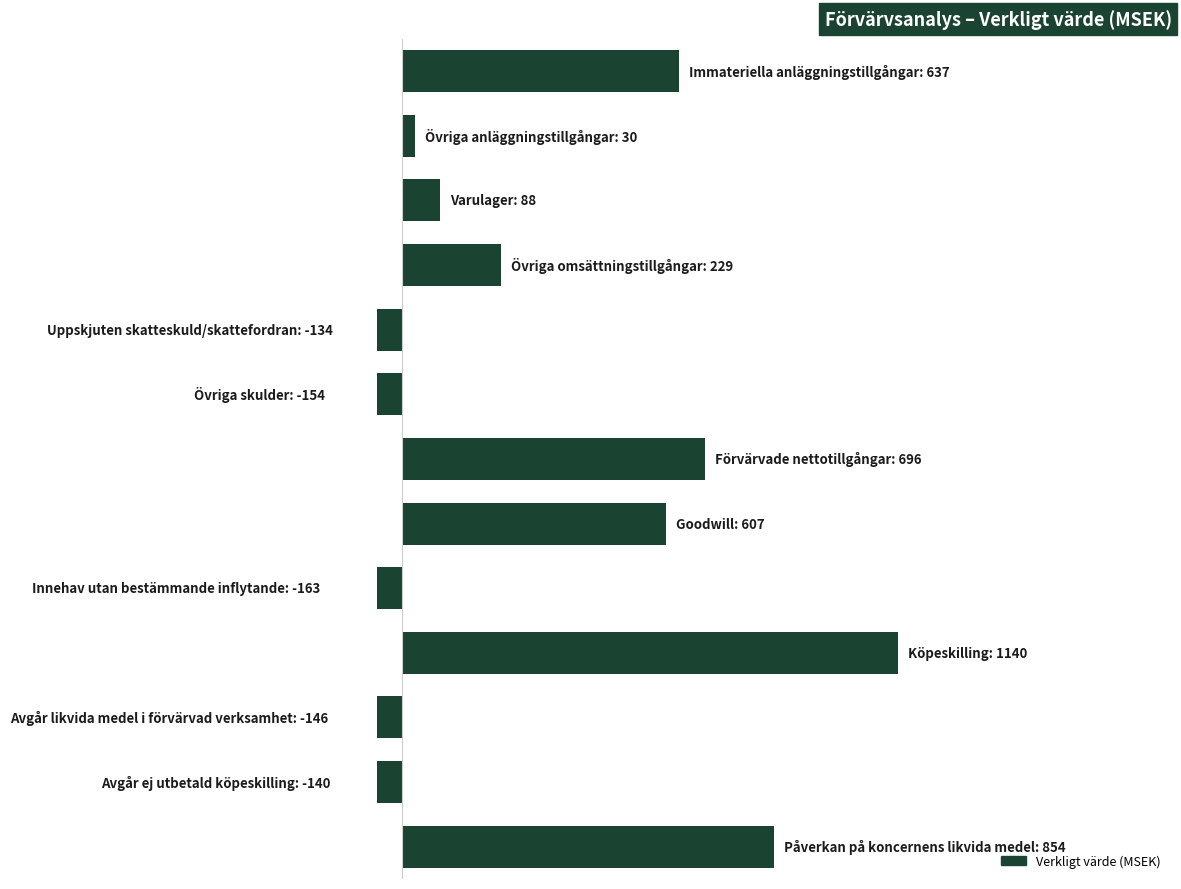

Reading left to right, transcribe all the data shown in this chart.

0=637	1=30	2=88	3=229	4=-134	5=-154	6=696	7=607	8=-163	9=1140	10=-146	11=-140	12=854